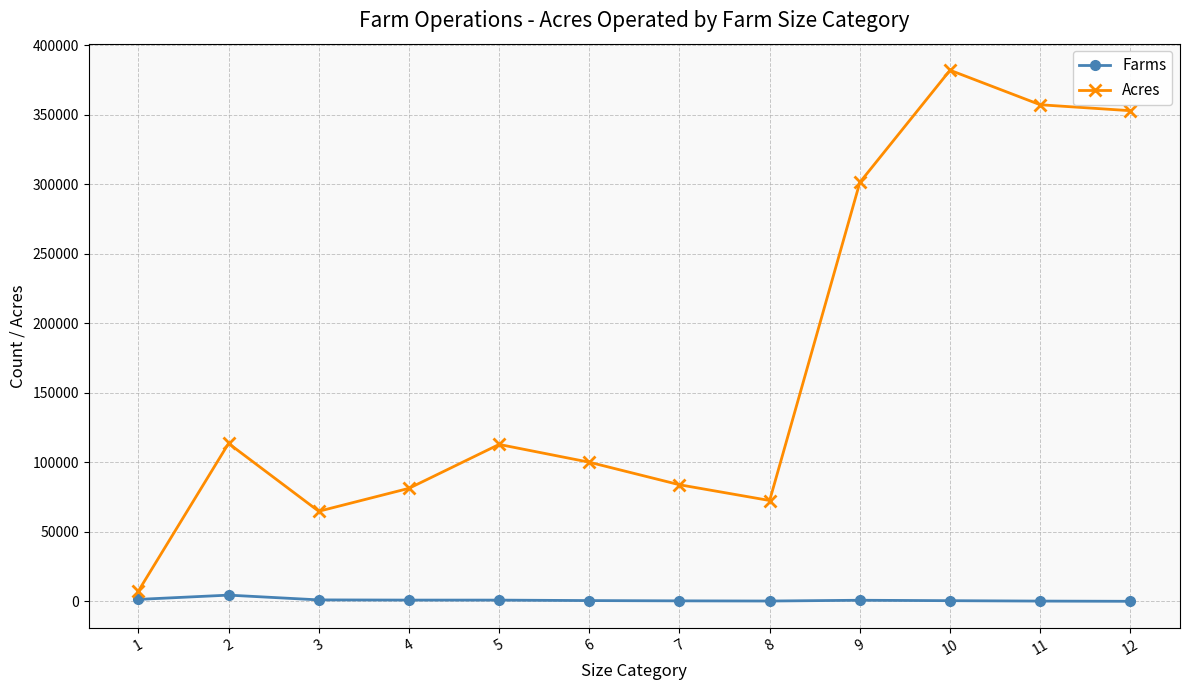

What is the sum of the Acres values at 5 and 11?

470196